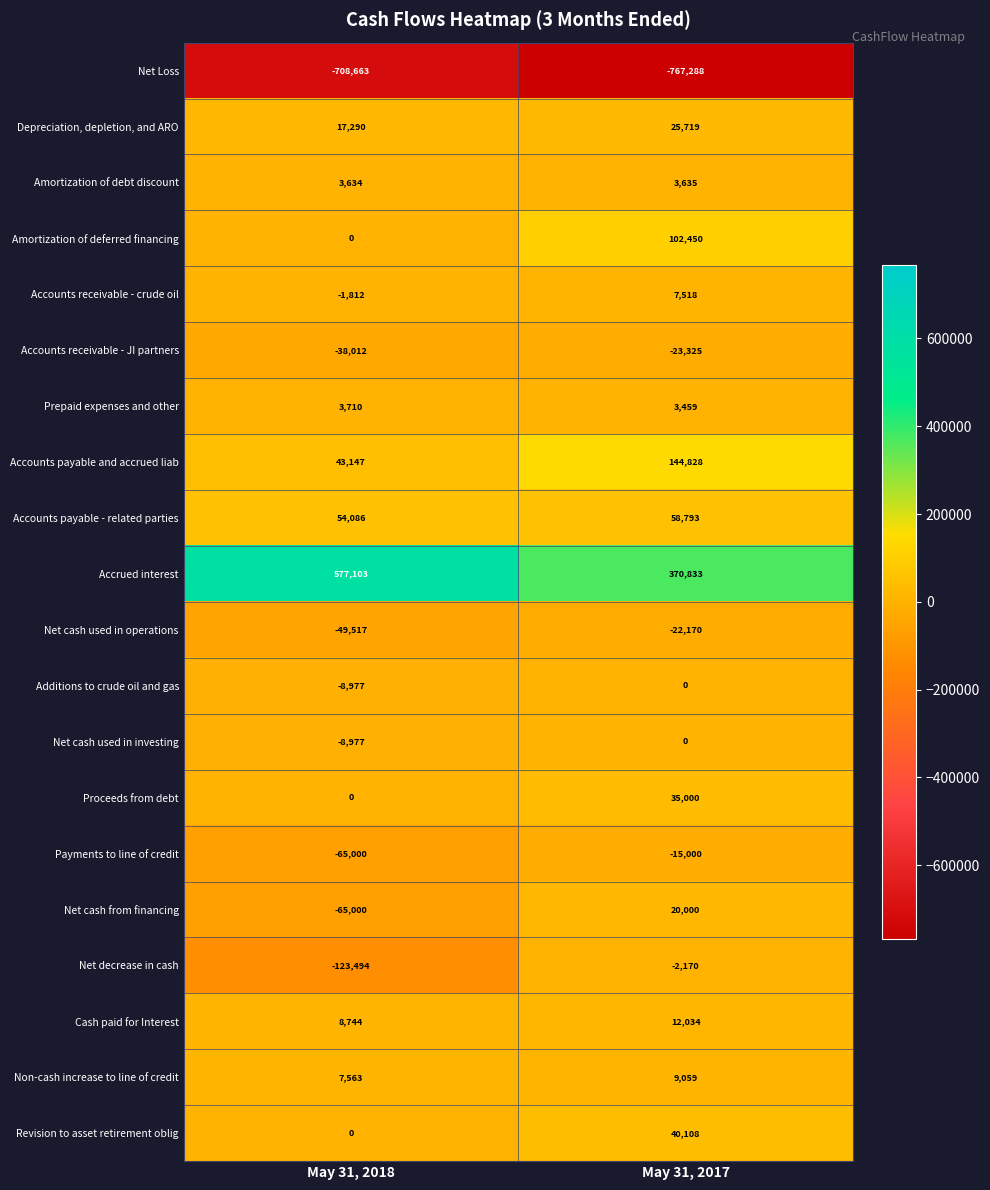

What is the total value across all series at May 31, 2017?

3483